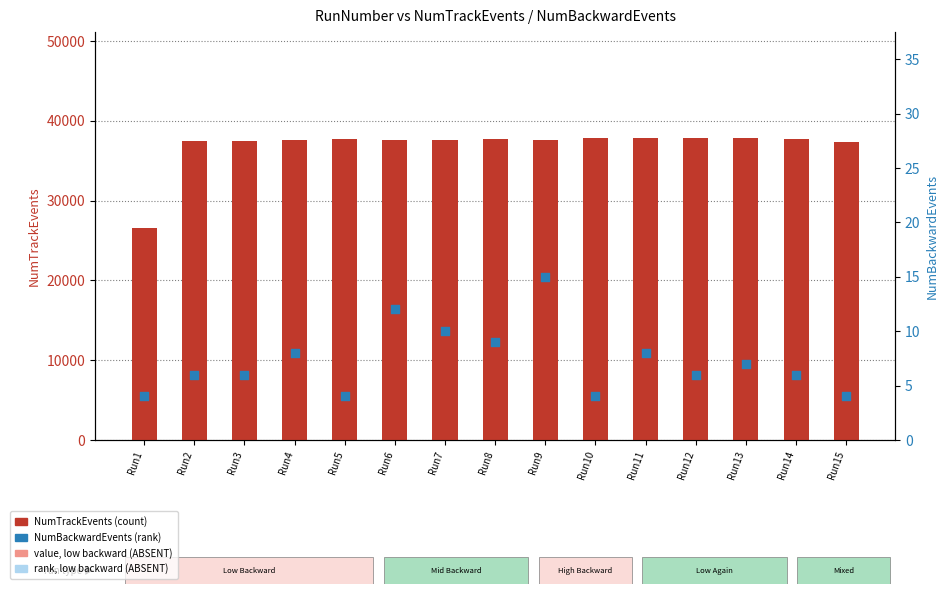

Which series reaches the minimum Y coordinate?

NumBackwardEvents (percentile rank)